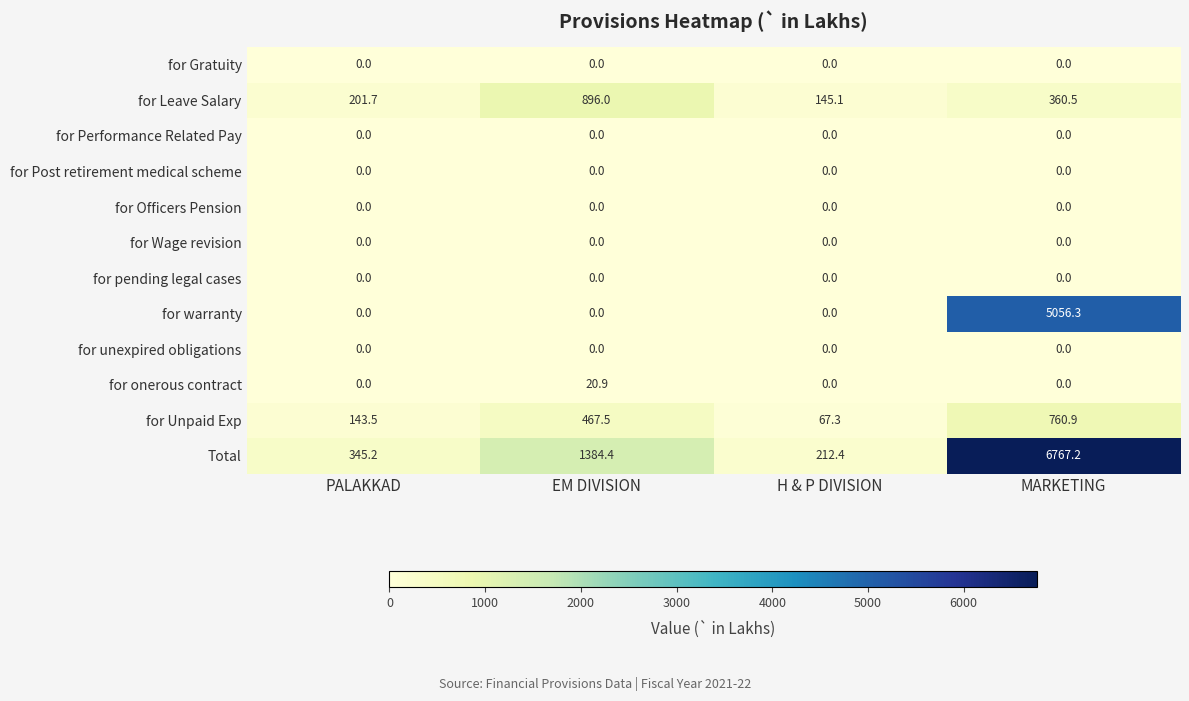

True or false: for Gratuity has a value of 0.0 at MARKETING.

True